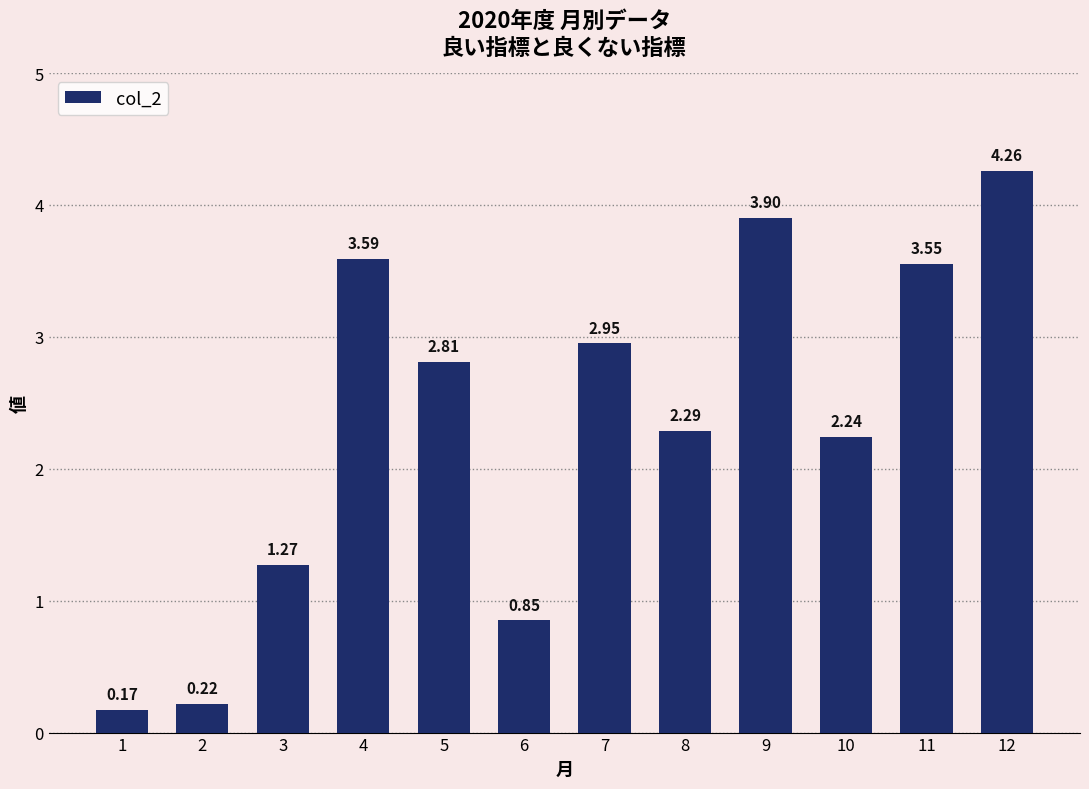

At which label is the value closest to 2?

10